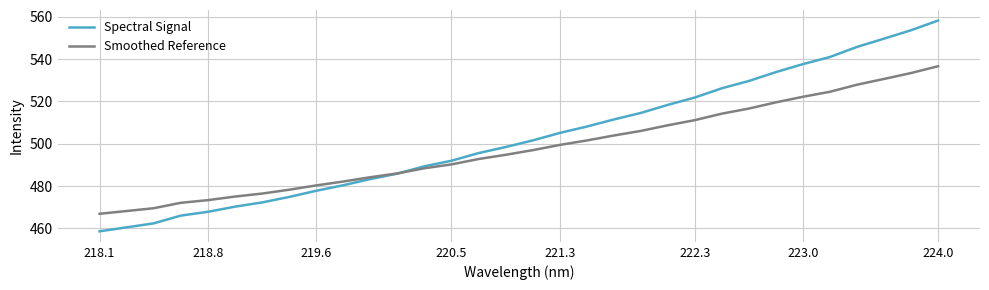

How many lines are shown in the chart?

2